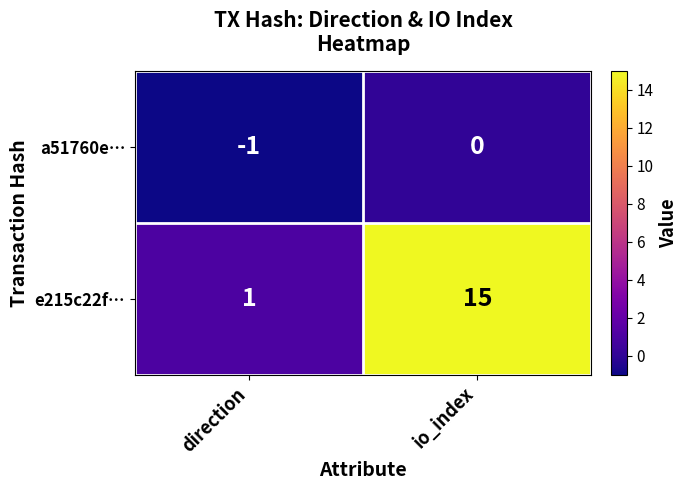

The e215c22f… series shows 15 at io_index. True or false?

True